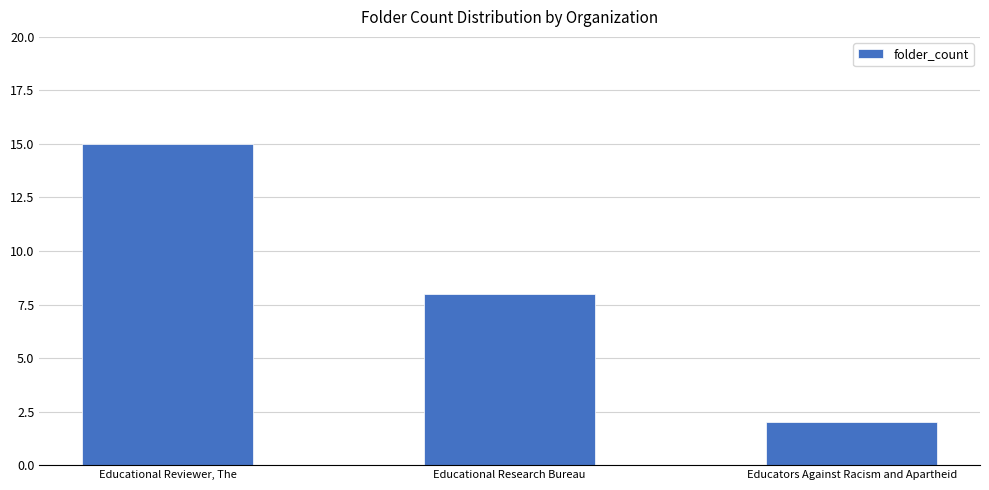

At which category does the chart reach its peak across all series?

Educational Reviewer, The